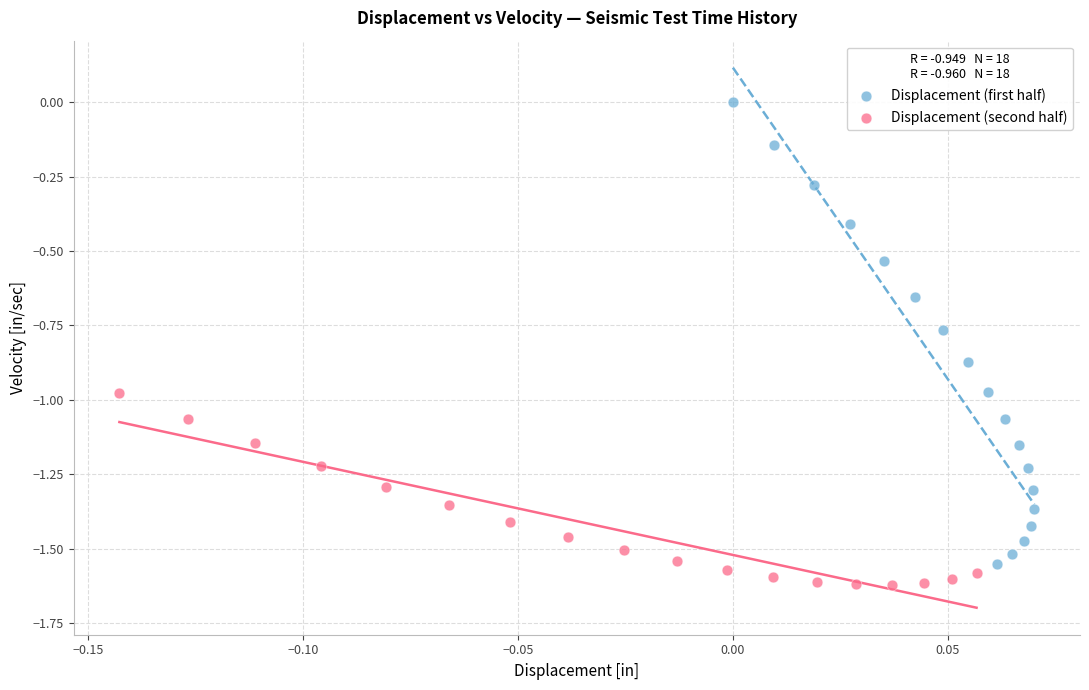

Which series reaches the minimum Y coordinate?

Displacement (second half)